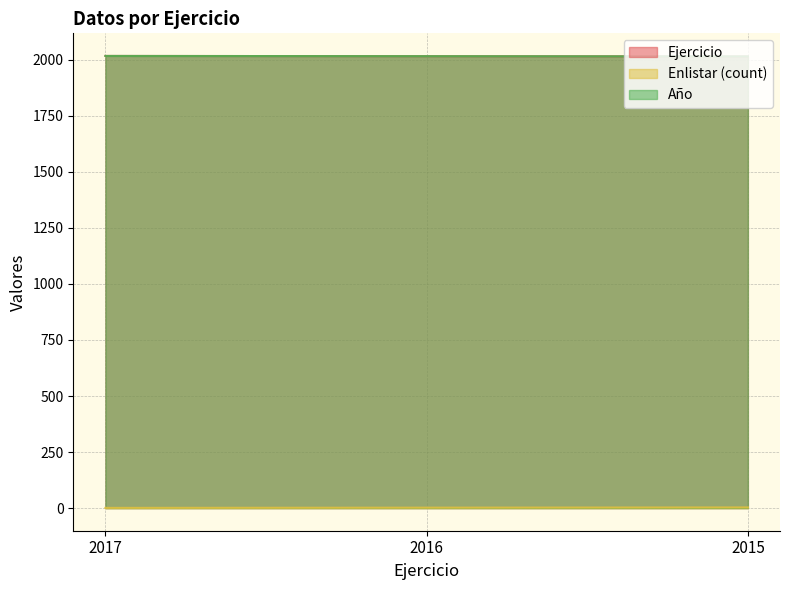

How many Enlistar (count) values are between 1 and 3?

3